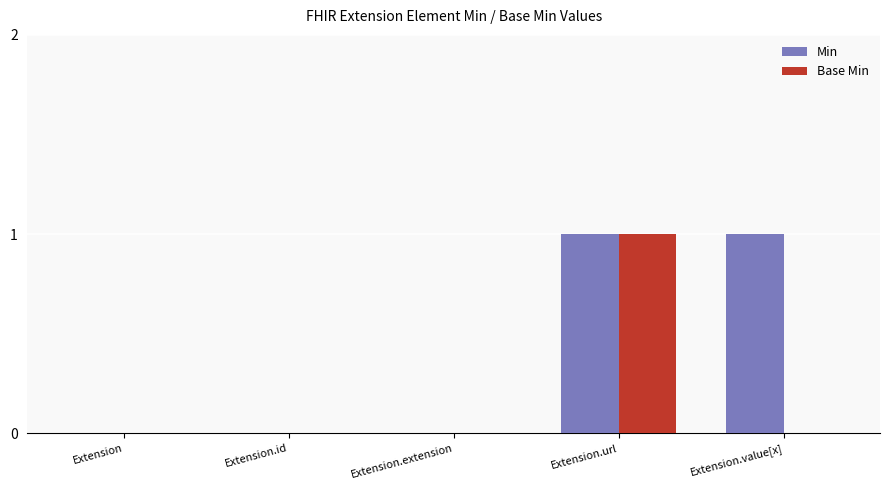

Which category has the highest value in the Base Min series?

Extension.url